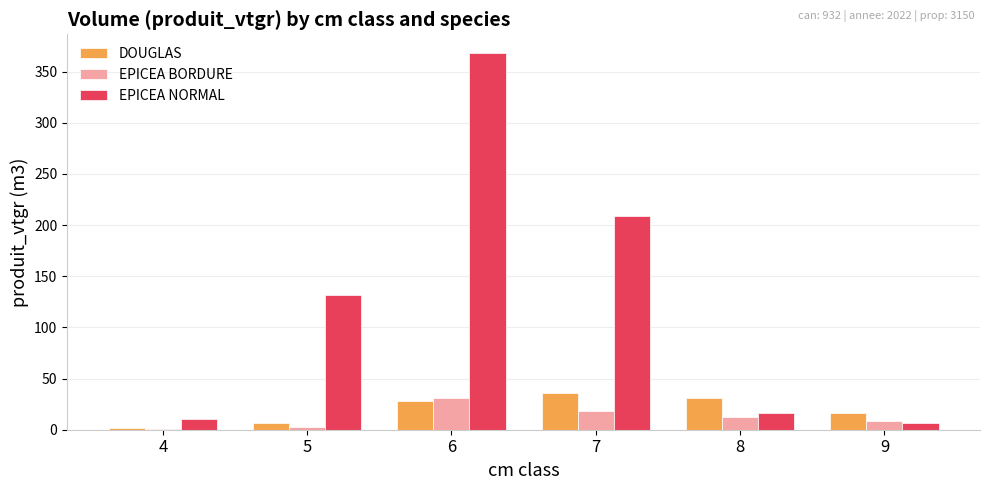

Between 4 and 6, which series saw the biggest shift?

EPICEA NORMAL